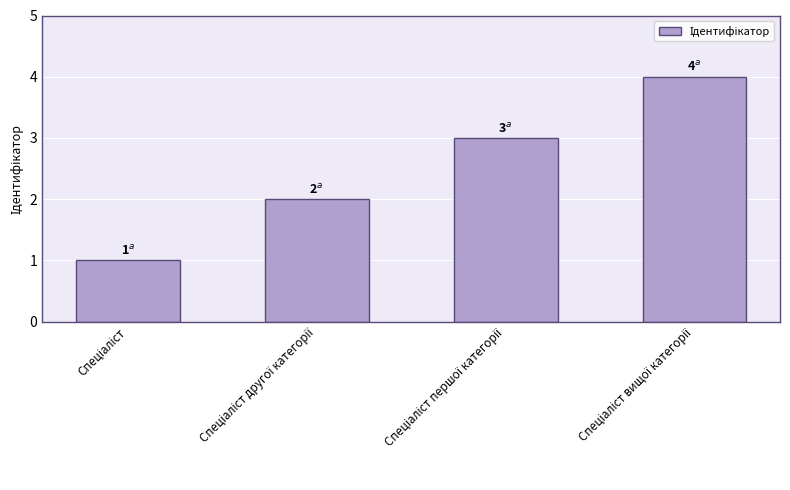

Count the number of data series in this chart.

1